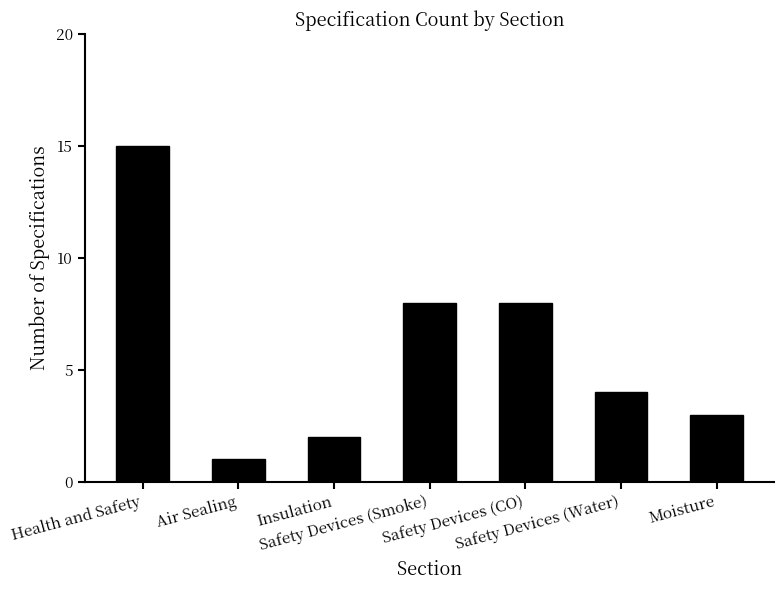

What is the value of the 7th bar from the left?

3